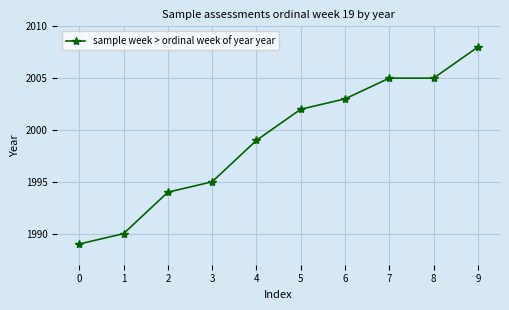

What is the difference between the second highest and minimum values?

16